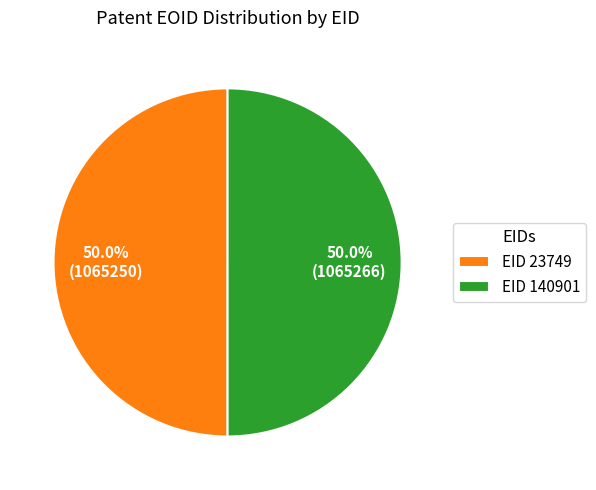

How many segments does this pie chart have?

2